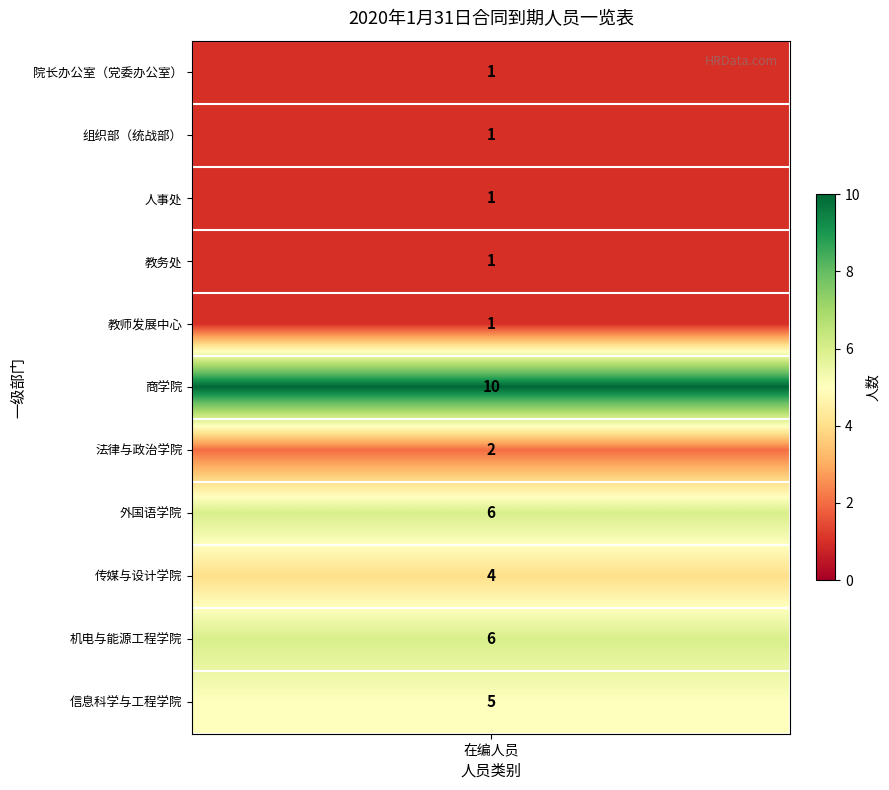

Which has a higher value, 院长办公室（党委办公室） or 教务处?

院长办公室（党委办公室）